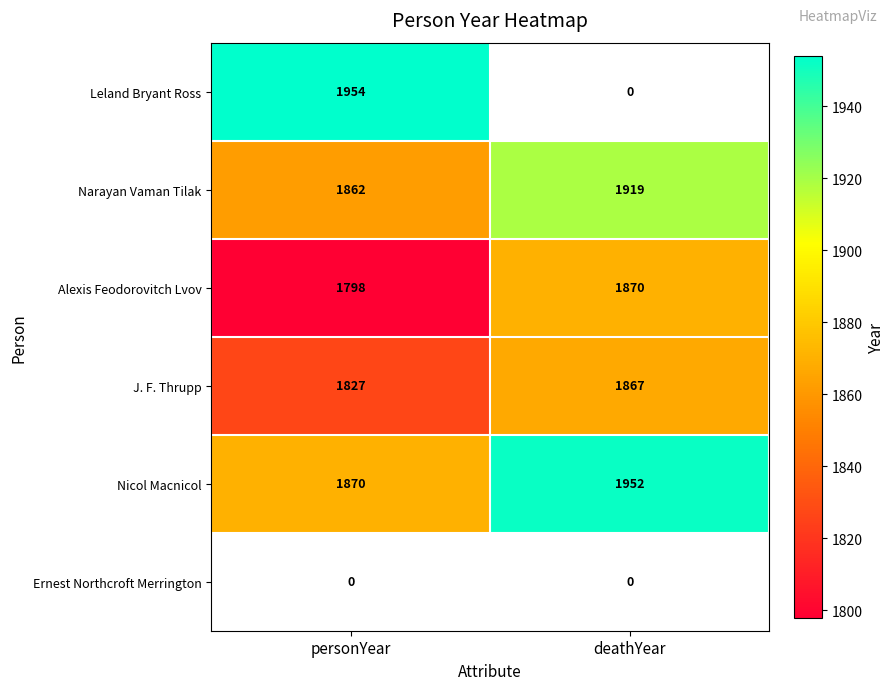

What is the average value of the Nicol Macnicol series?

1911